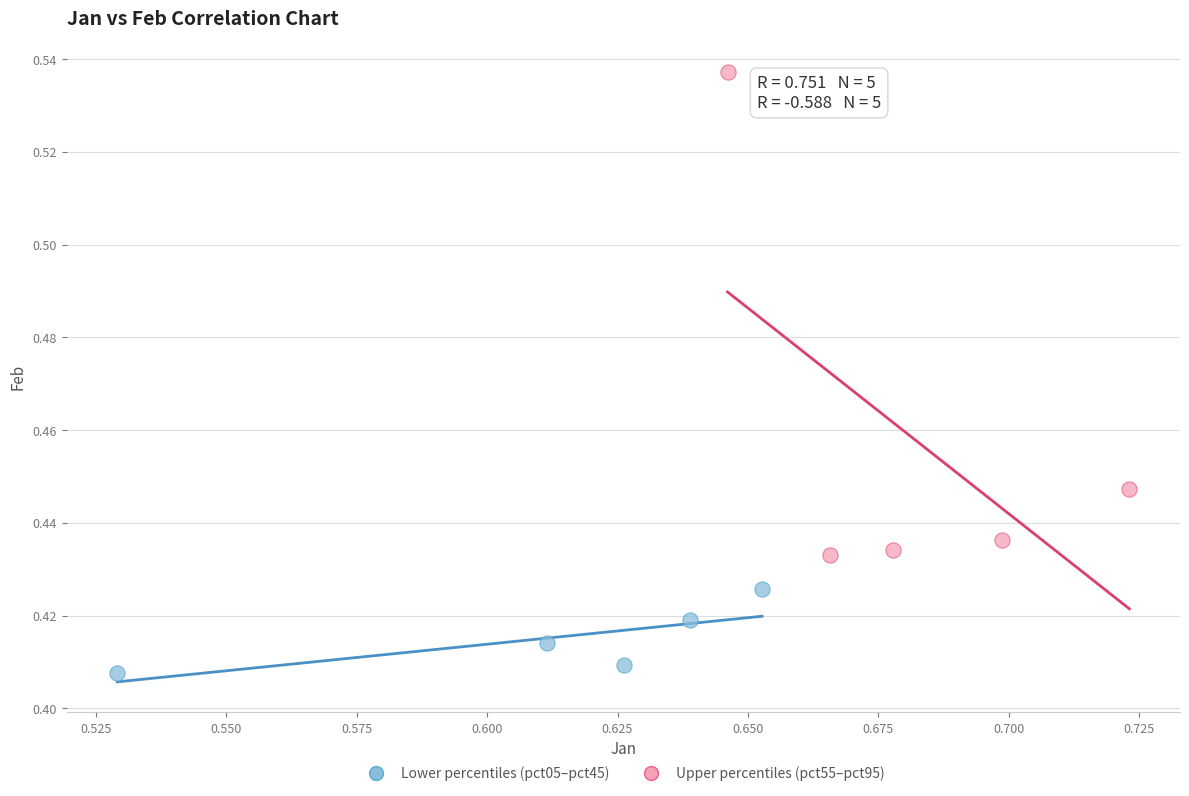

Which series contains the lowest Y value?

Lower percentiles (pct05–pct45)